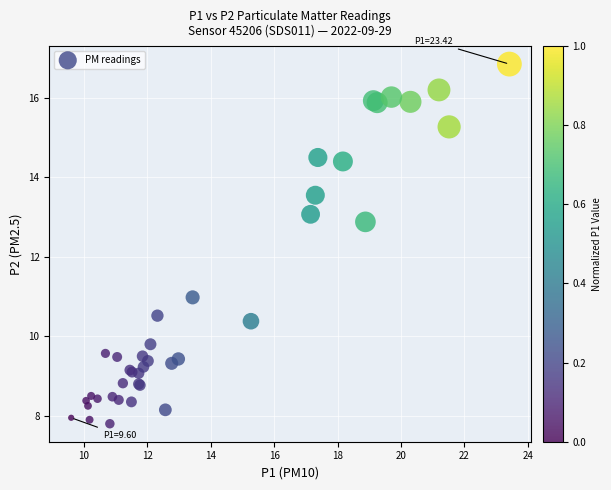

What Y value in the scatter plot is closest to 12?

12.9